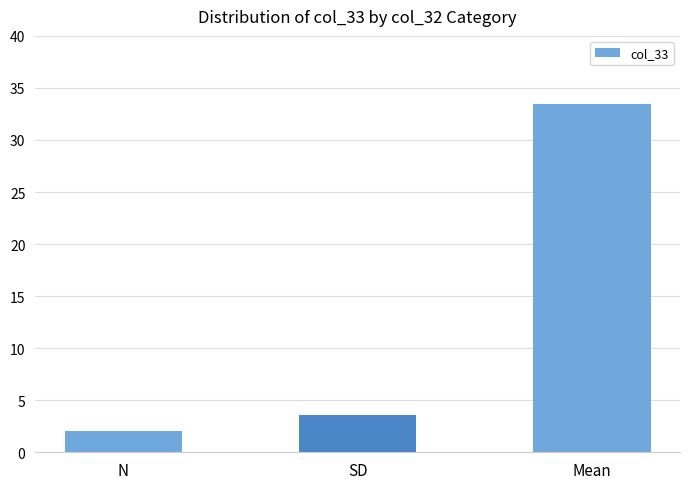

Rank the categories by value from lowest to highest.

N, SD, Mean